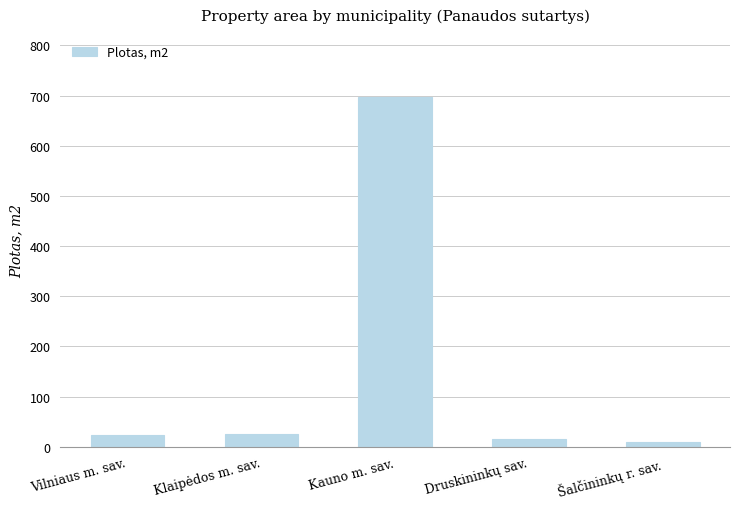

What is the greatest value displayed?

696.7